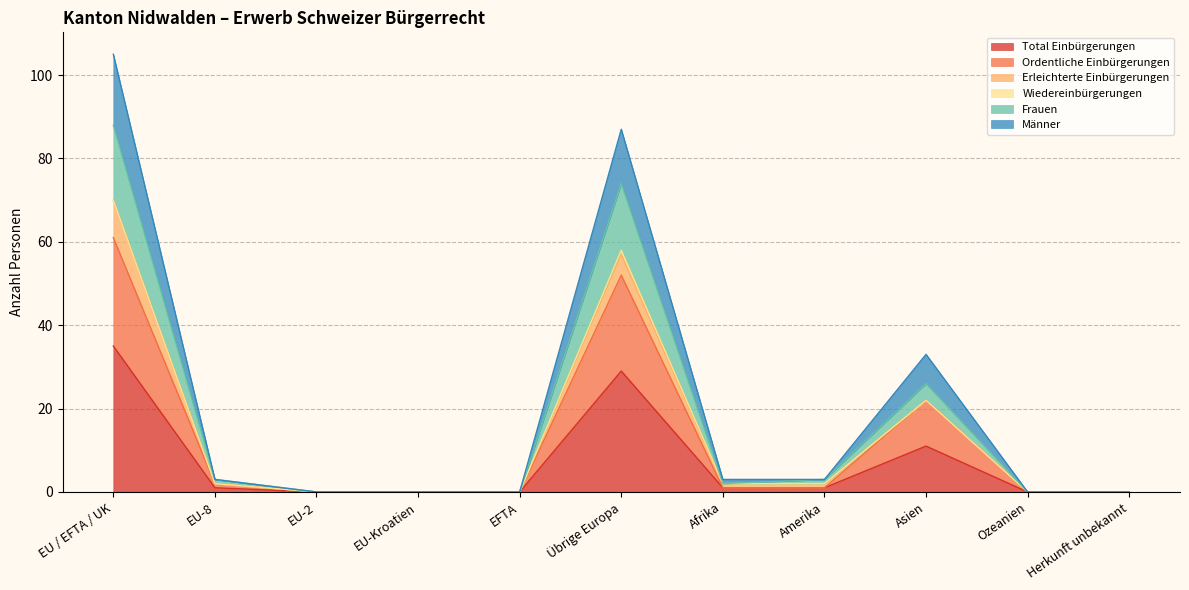

At which label does Total Einbürgerungen reach its peak?

EU / EFTA / UK